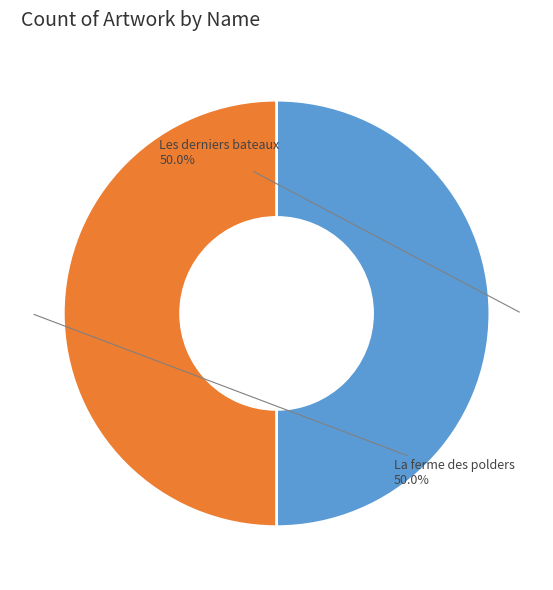

What is the ratio of the value at La ferme des polders to the value at Les derniers bateaux?

1.0